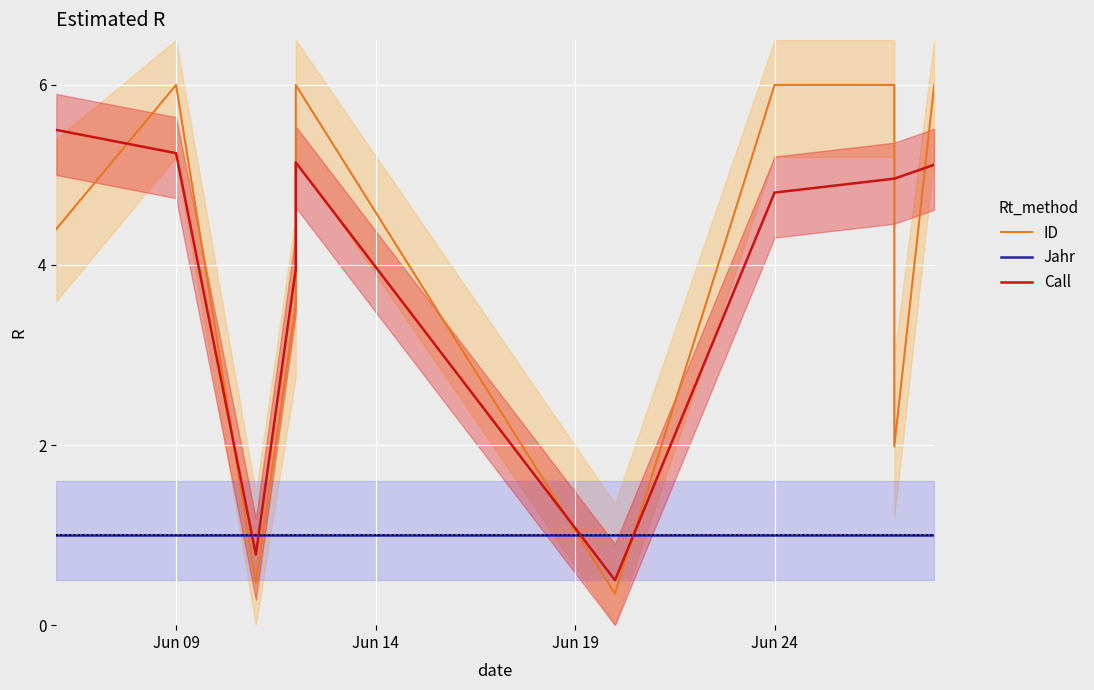

Which series has the largest total across all categories?

Call